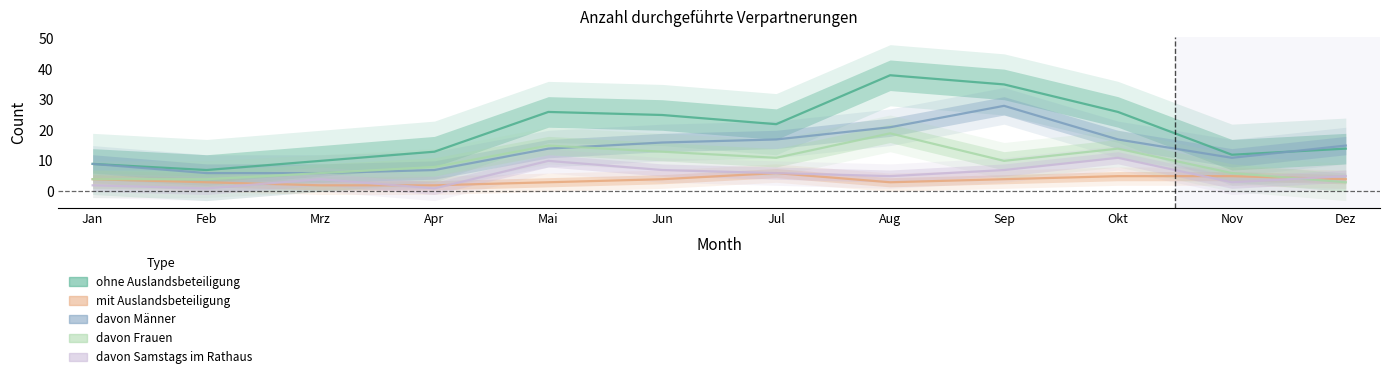

What is the value of the mit Auslandsbeteiligung point at the 9th from the left?

4